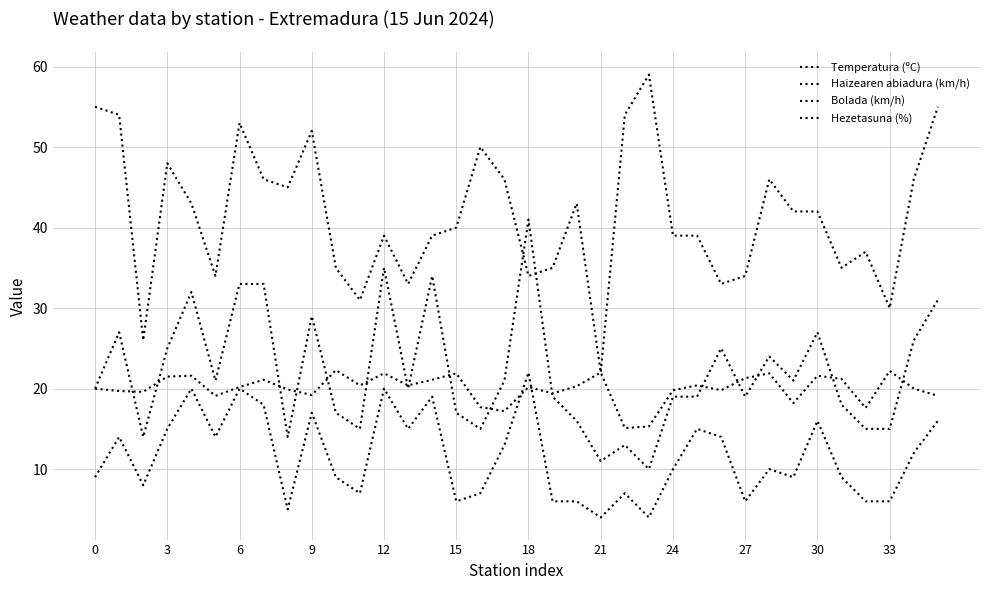

How many lines are shown in the chart?

4